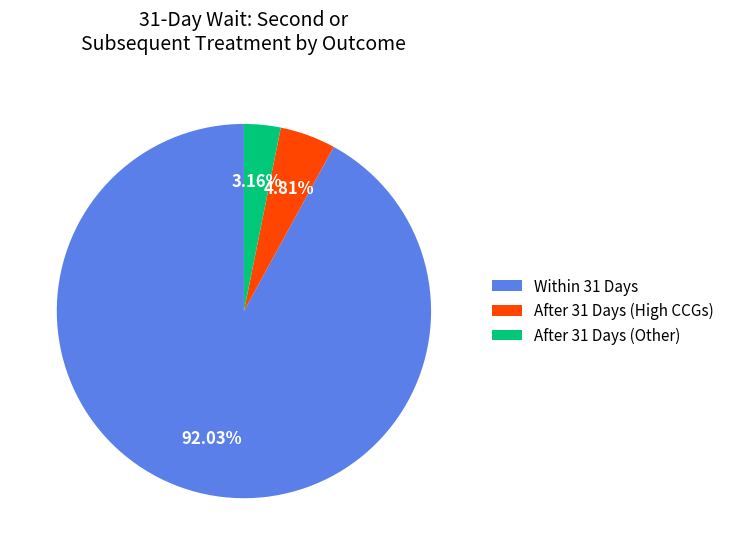

What is the ratio of the value at Within 31 Days to the value at After 31 Days (High CCGs)?

19.1